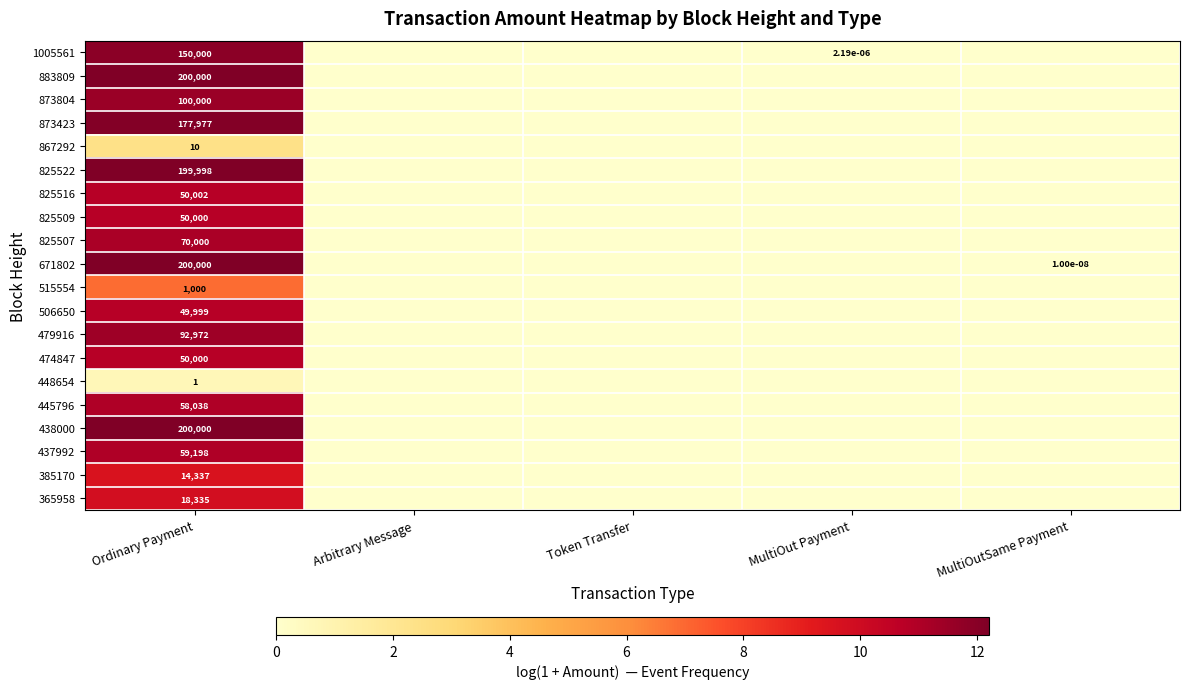

Is it true that 437992 equals 29229.0 at Ordinary Payment?

False